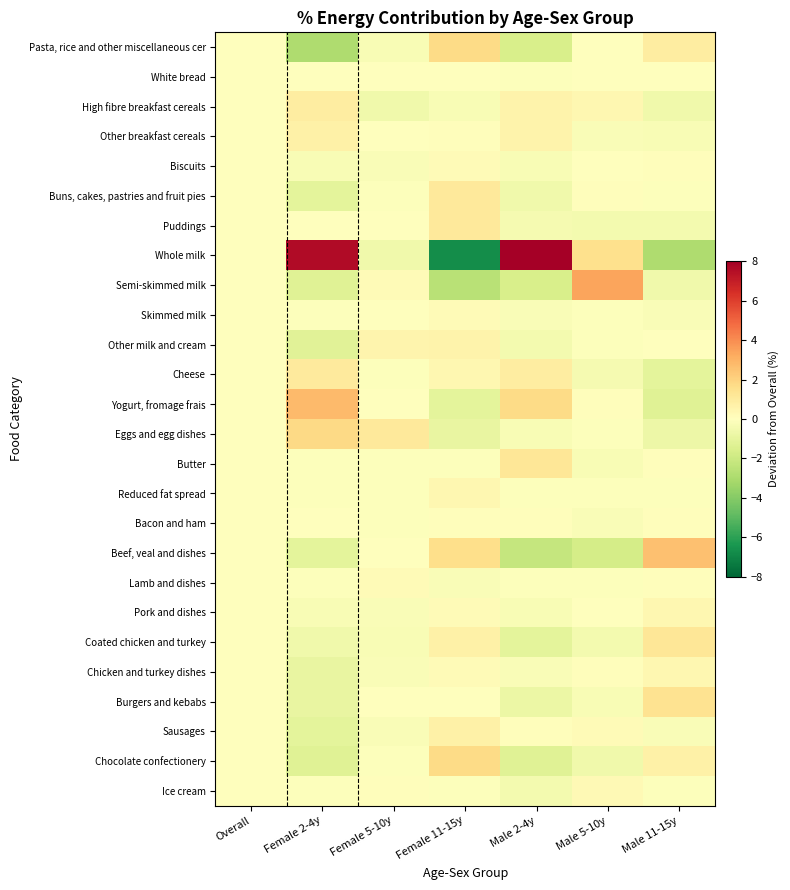

Rank the series at Female 5-10y from lowest to highest value.

High fibre breakfast cereals, Whole milk, Pasta, rice and other miscellaneous cer, Coated chicken and turkey, Chicken and turkey dishes, Biscuits, Pork and dishes, Sausages, Cheese, Reduced fat spread, Butter, Bacon and ham, Buns, cakes, pastries and fruit pies, Chocolate confectionery, White bread, Other breakfast cereals, Puddings, Skimmed milk, Yogurt, fromage frais, Beef, veal and dishes, Burgers and kebabs, Ice cream, Lamb and dishes, Semi-skimmed milk, Other milk and cream, Eggs and egg dishes